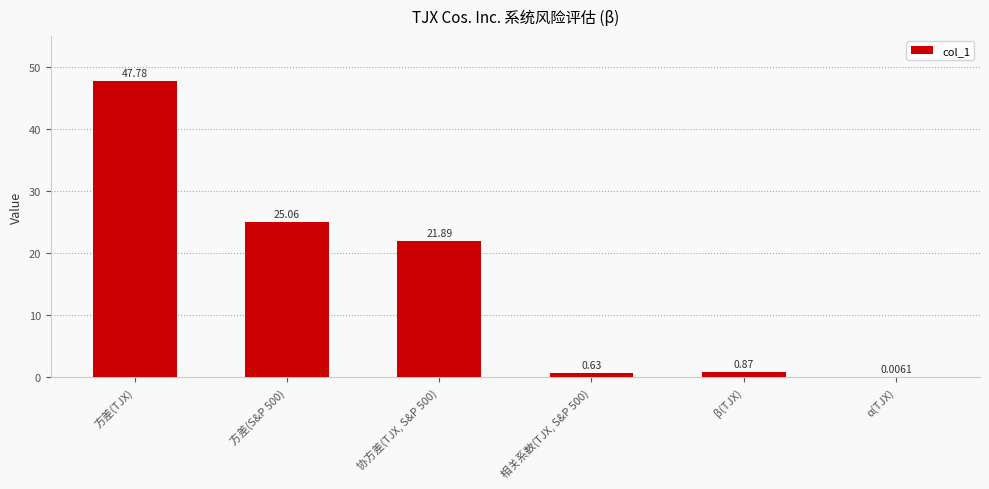

True or false: the data shows 21.9 at 协方差(TJX, S&P 500).

True